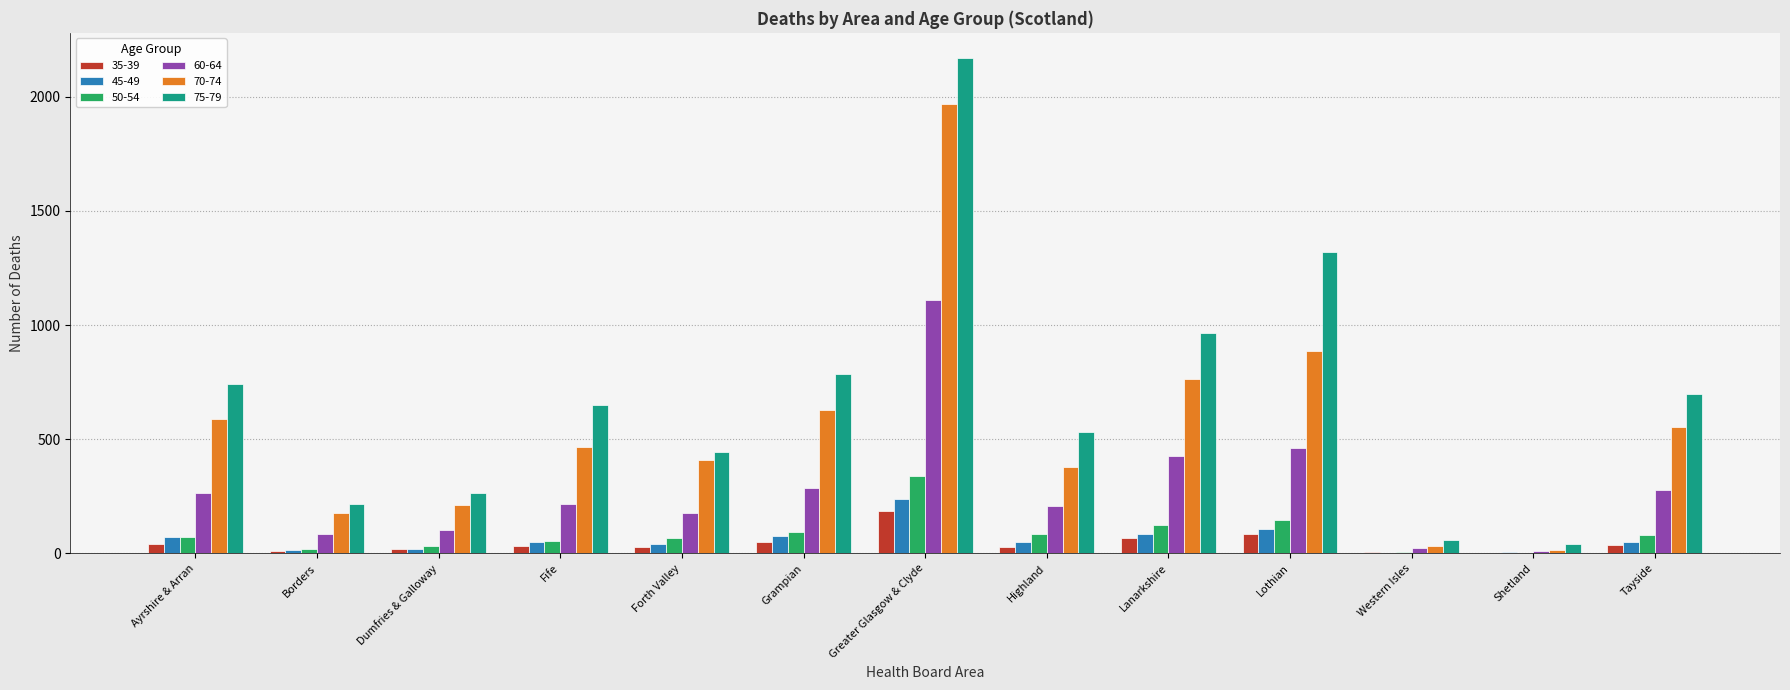

Which series changed the most between Ayrshire & Arran and Highland?

75-79